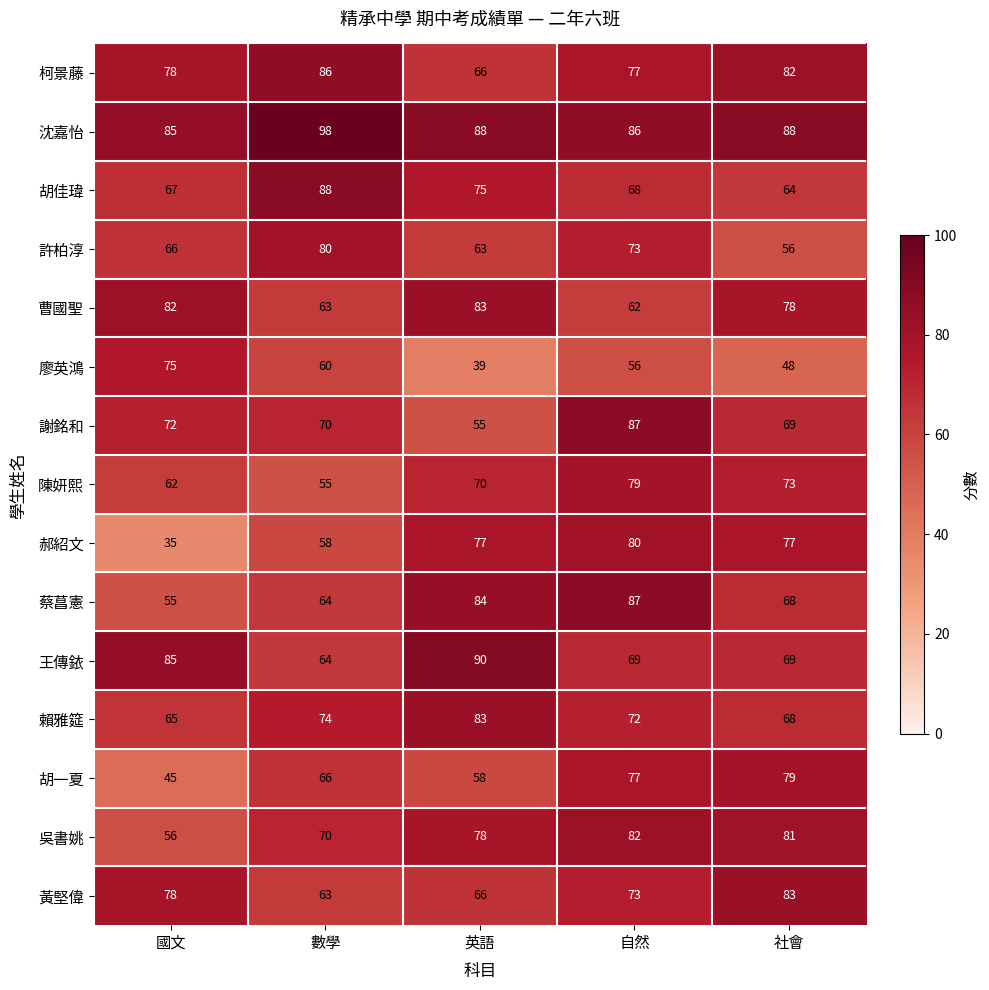

Which category has the lowest value across all series?

國文